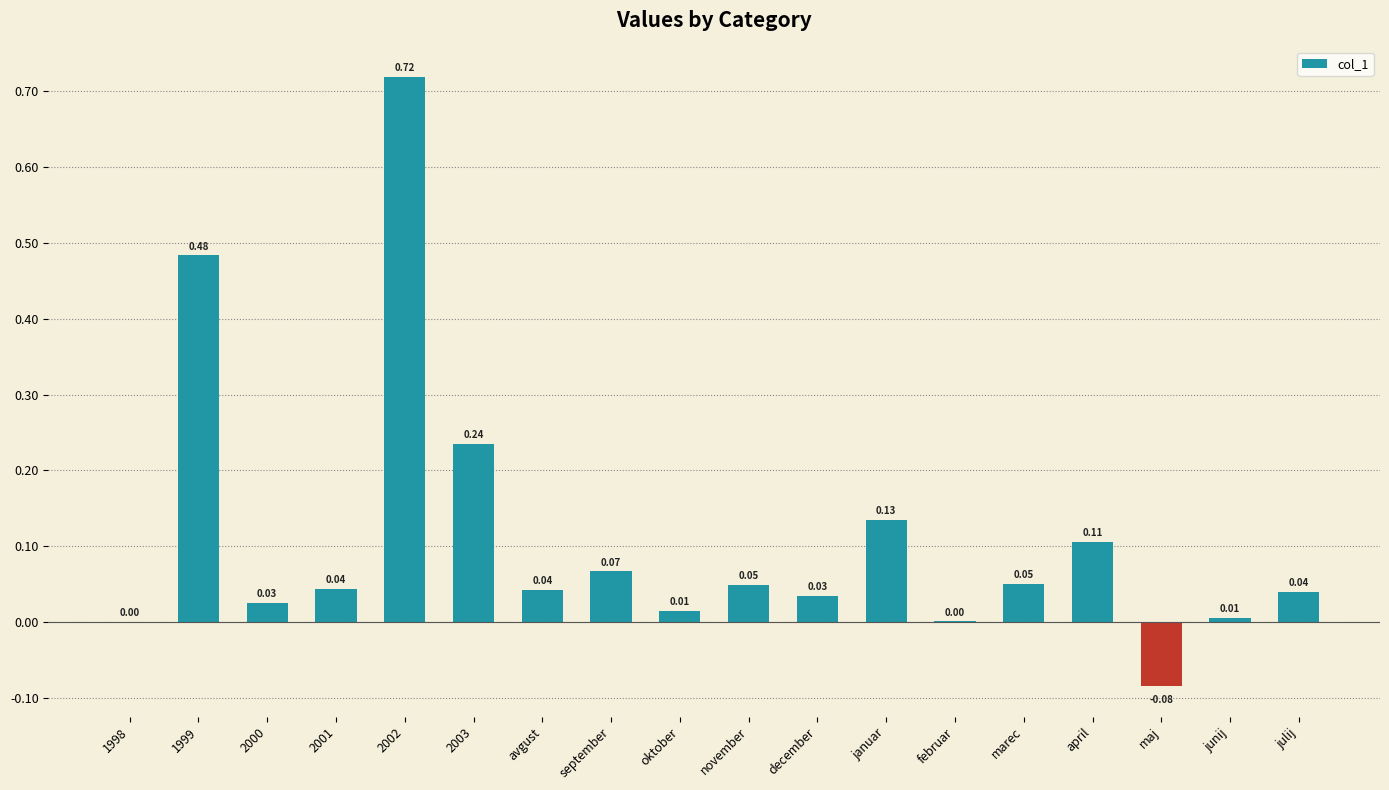

What is the change in value from 2000 to april?

+0.1